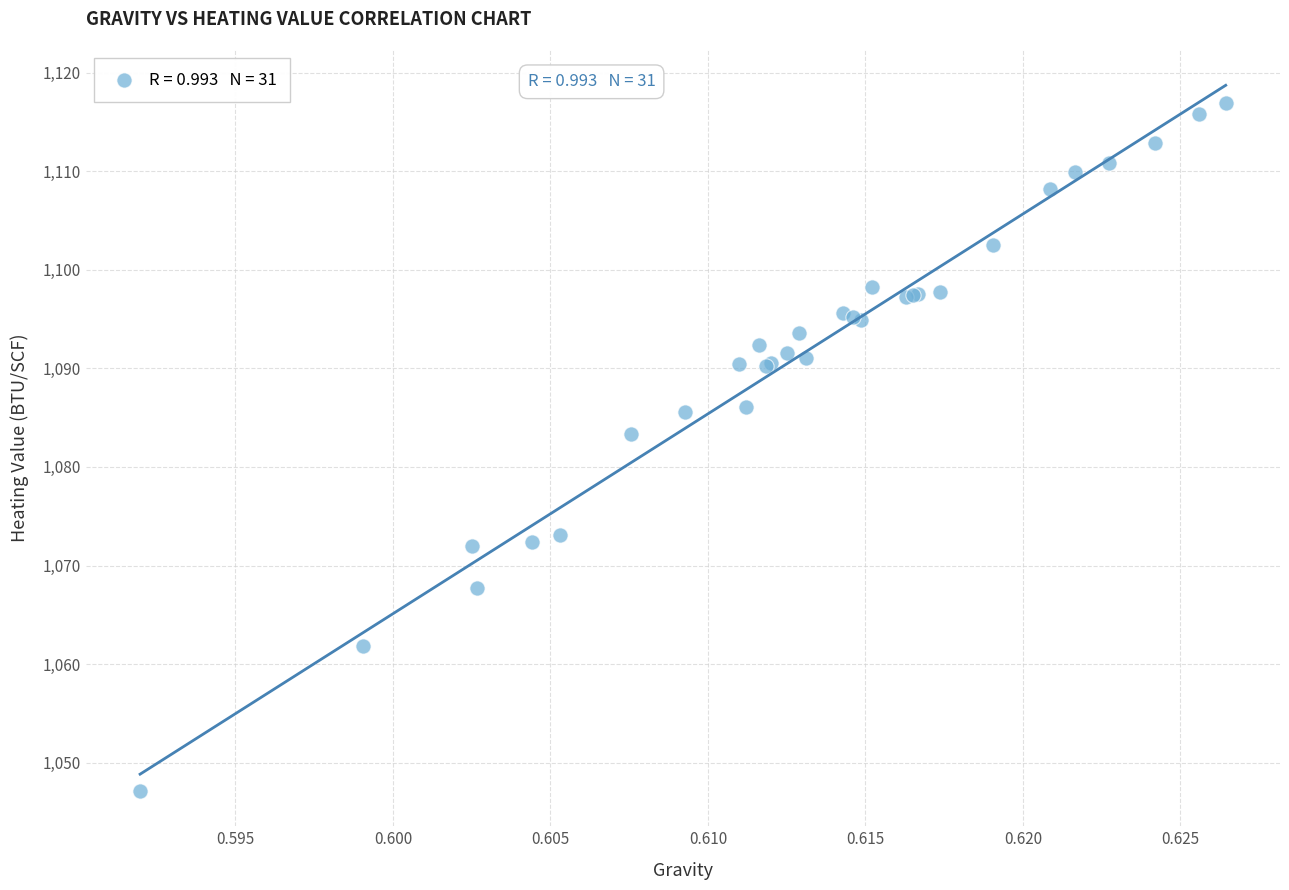

What Y value in the scatter plot is closest to 1082?

1083.3